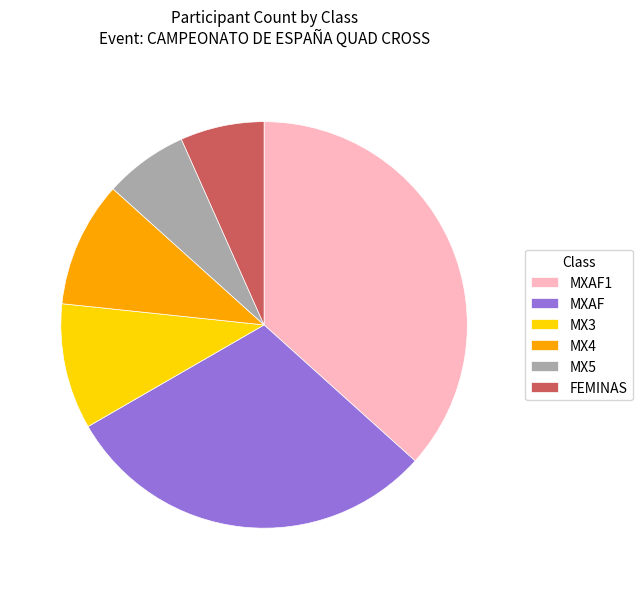

Is the sum of MXAF and FEMINAS greater than half?

No